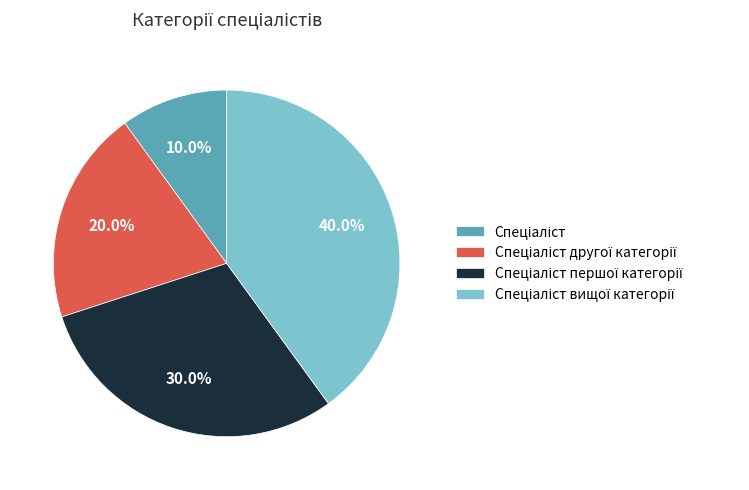

To the nearest percent, what is the difference between the largest and smallest slice percentages?

30%